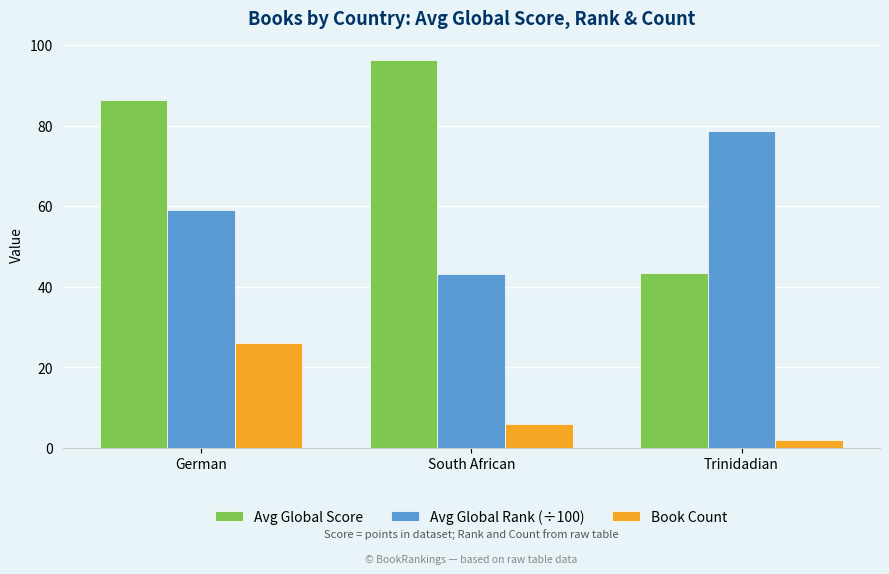

Between German and Trinidadian, which series saw the biggest shift?

Avg Global Score